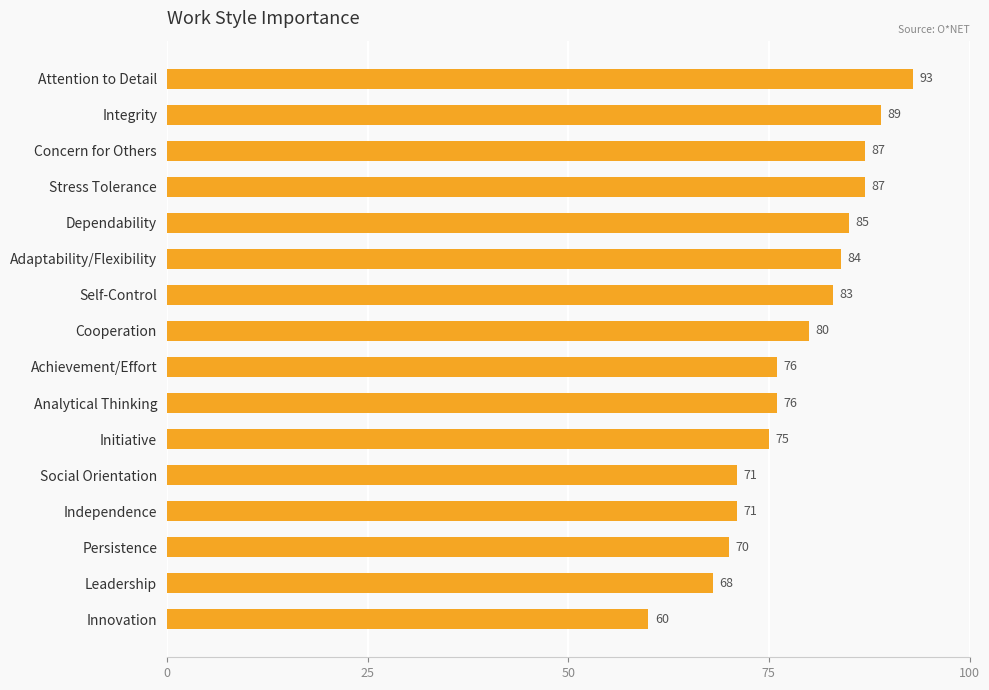

True or false: the data shows 142 at Integrity.

False